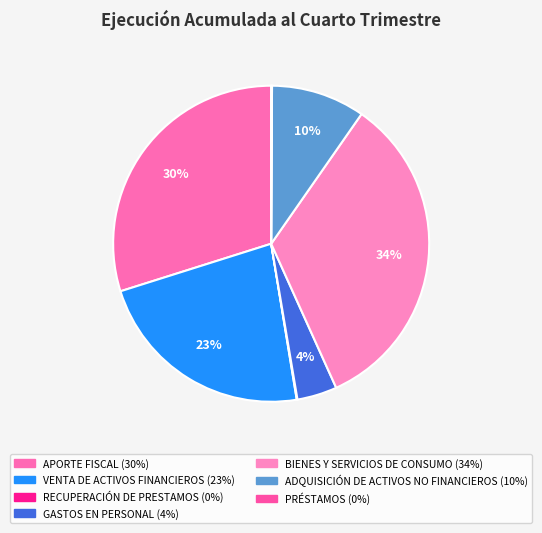

How much of the chart is everything except BIENES Y SERVICIOS DE CONSUMO?

66.4%